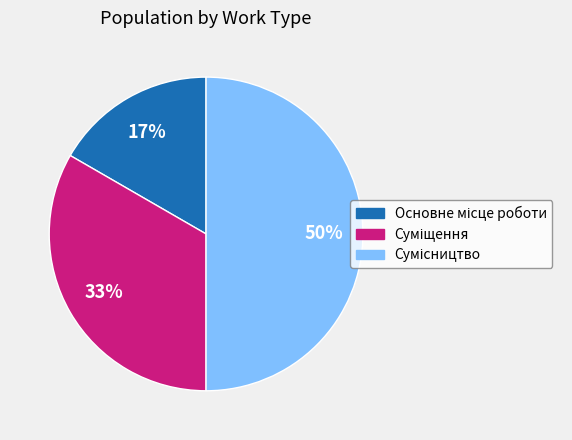

To the nearest percent, what is the average slice percentage?

33%